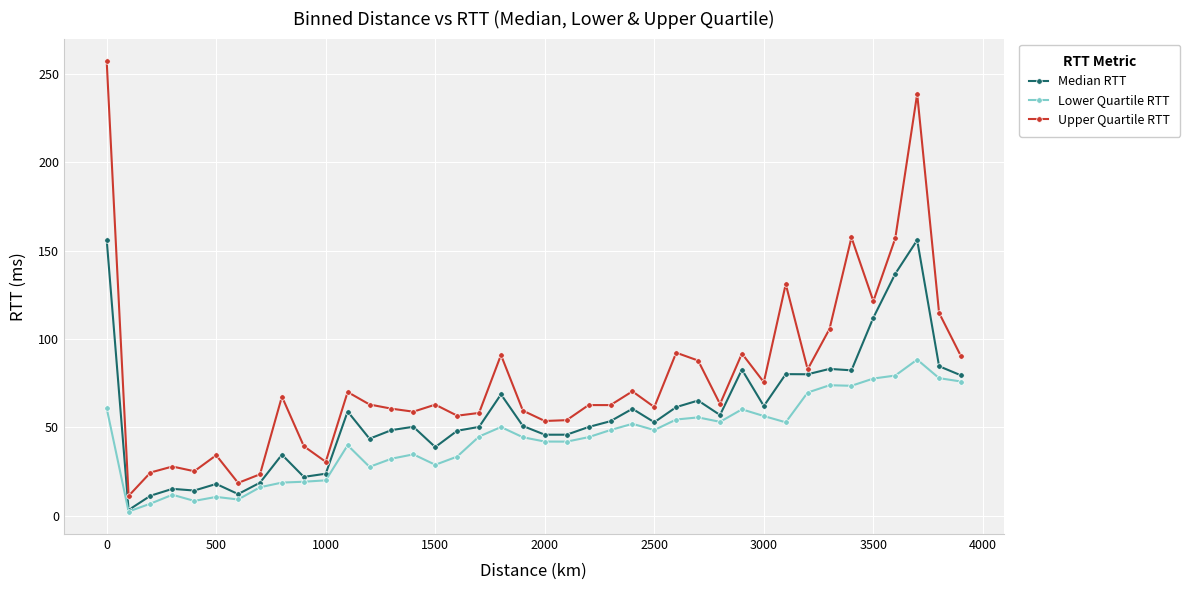

List the series in order of their overall mean, highest first.

Upper Quartile RTT, Median RTT, Lower Quartile RTT